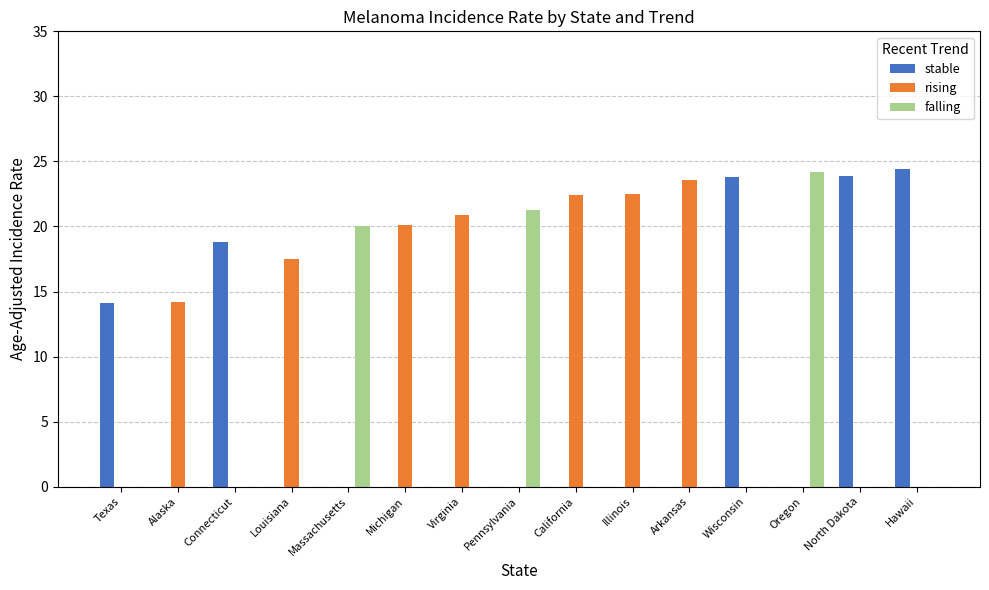

What is the highest value of the stable series?

24.4